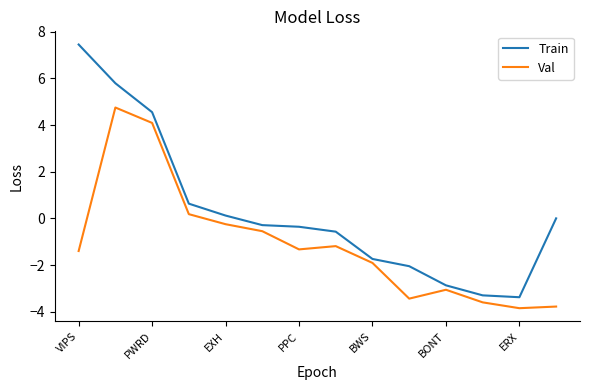

Rank the series by their average value, from lowest to highest.

Val, Train